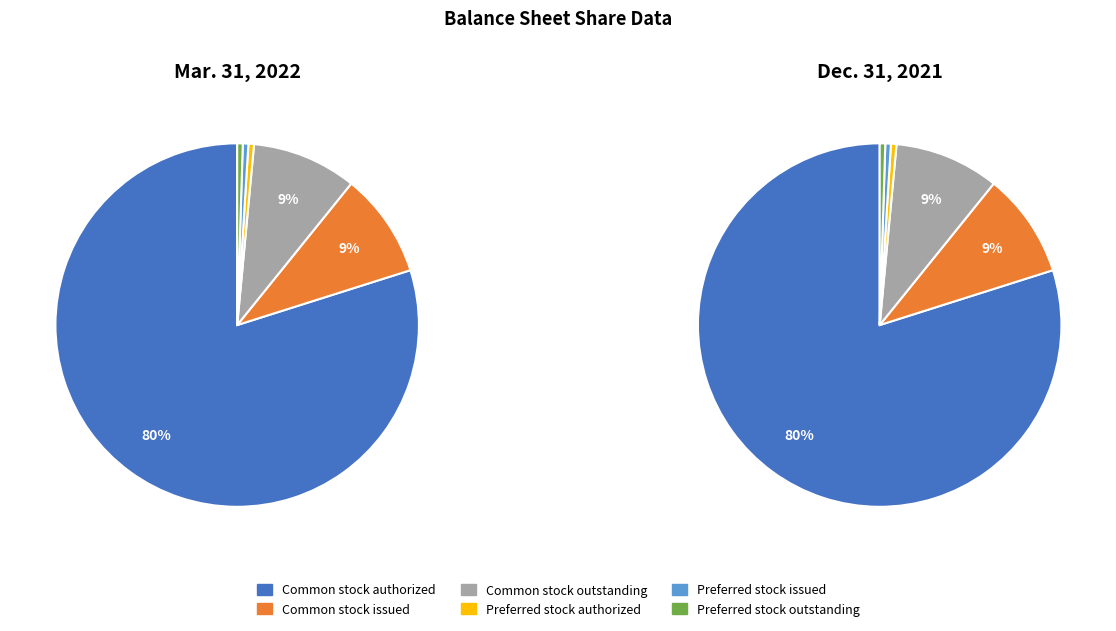

Count the number of slices in the pie.

6